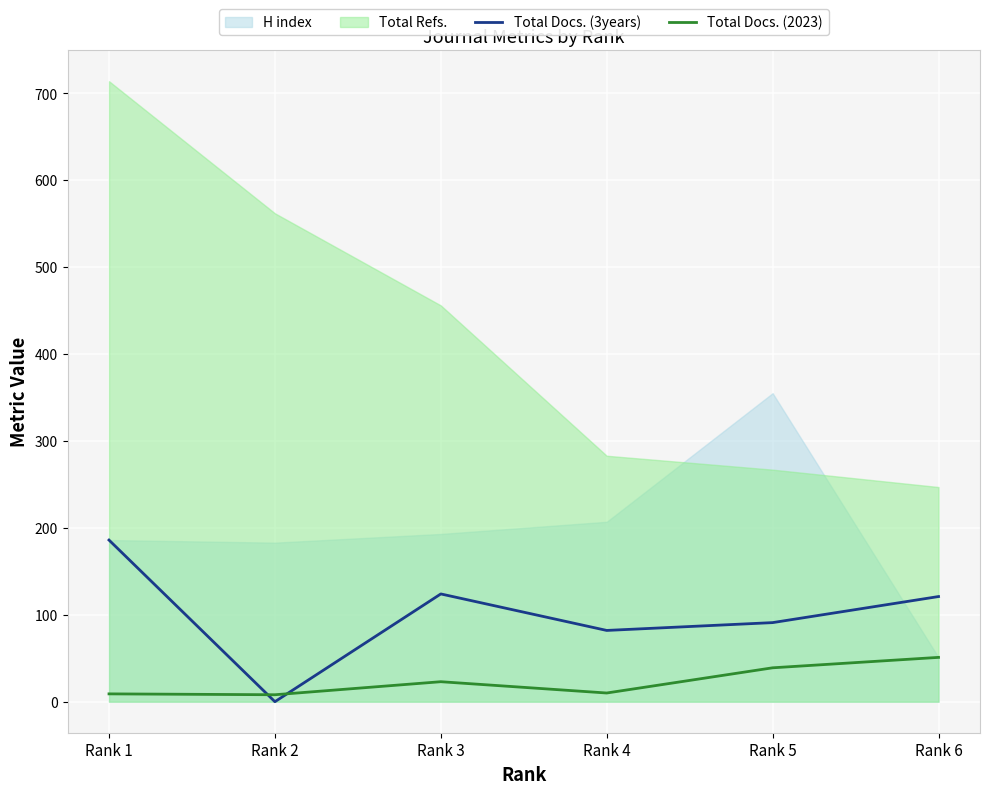

What is the difference between the highest and lowest values at Rank 1?

177